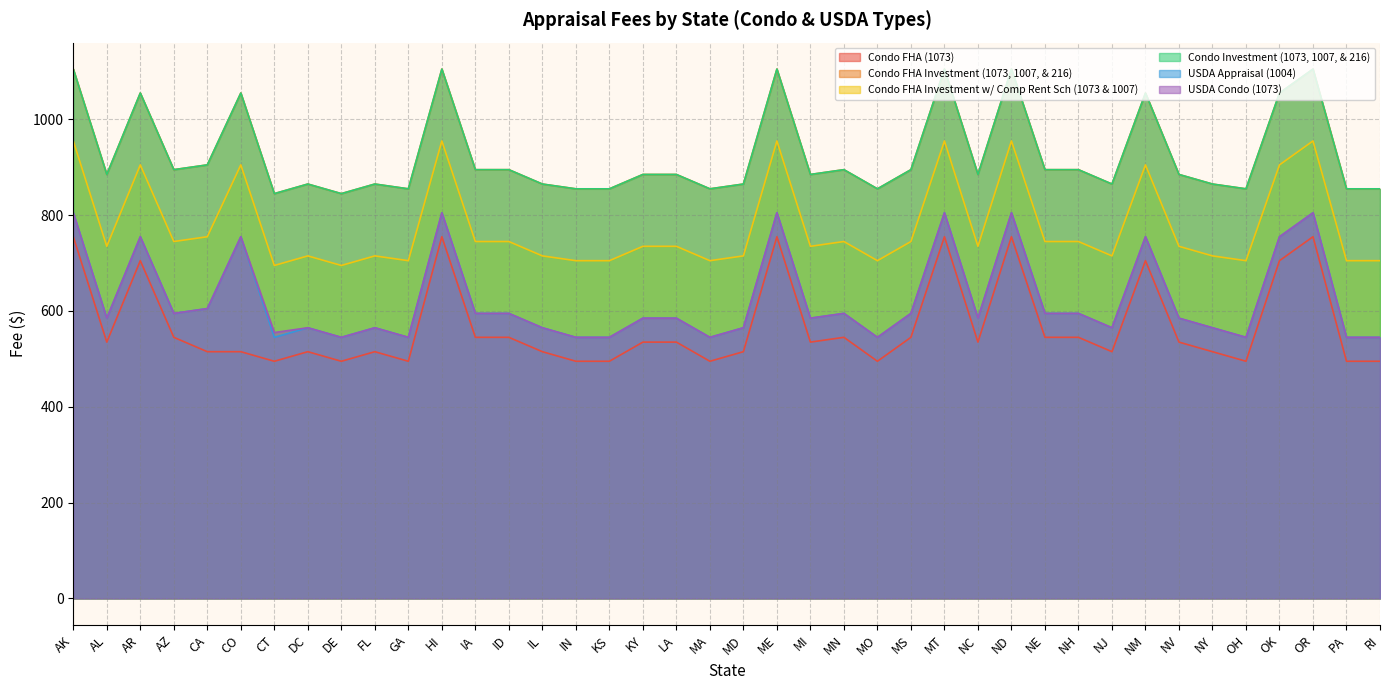

Does the chart have visible grid lines?

Yes